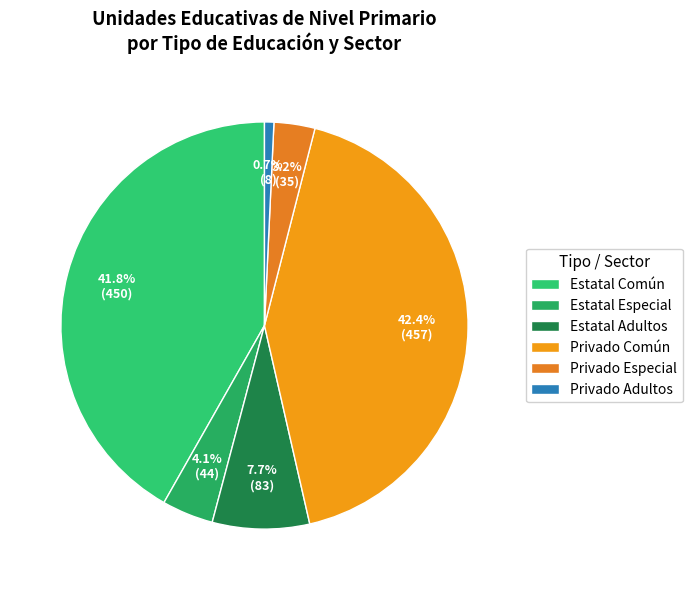

Does any single category account for the majority?

No